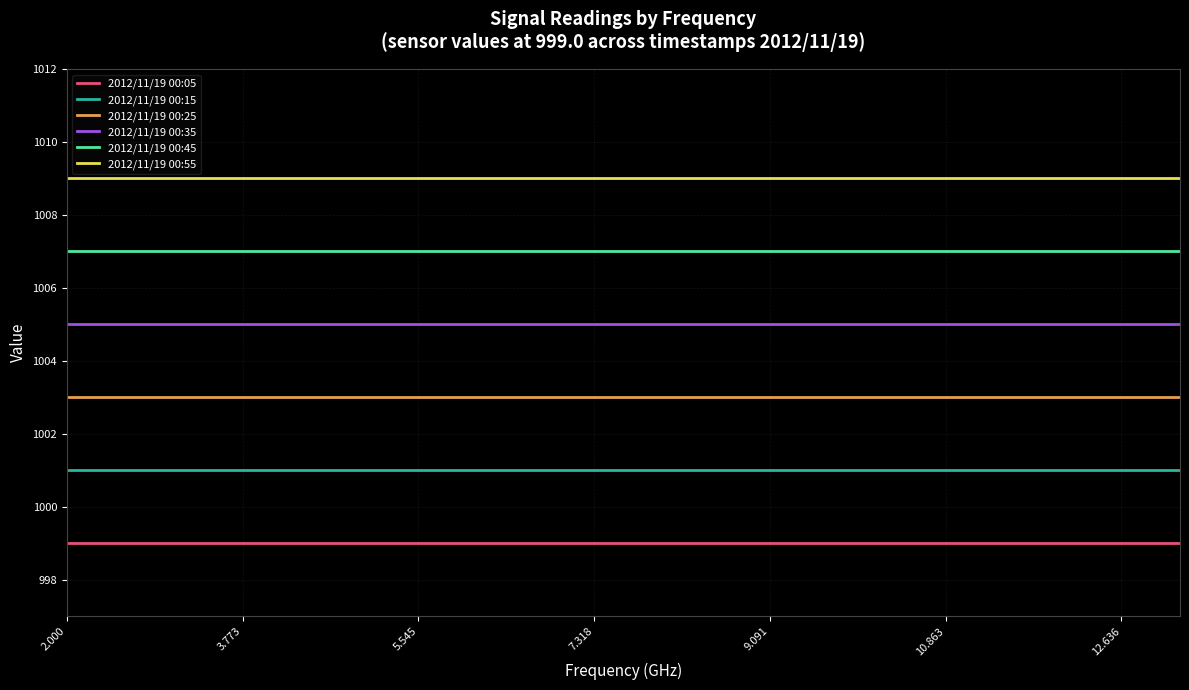

Which series has the largest total across all categories?

2012/11/19 00:55